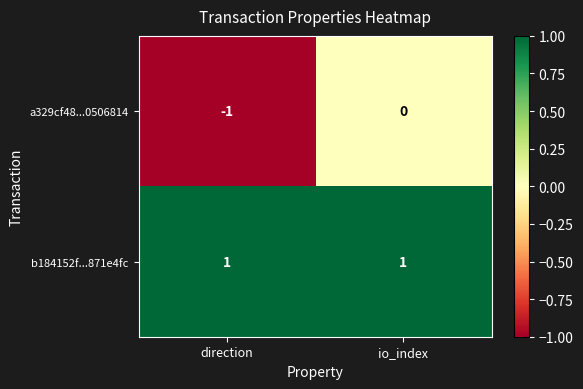

Which series has the widest spread of values?

a329cf48...0506814